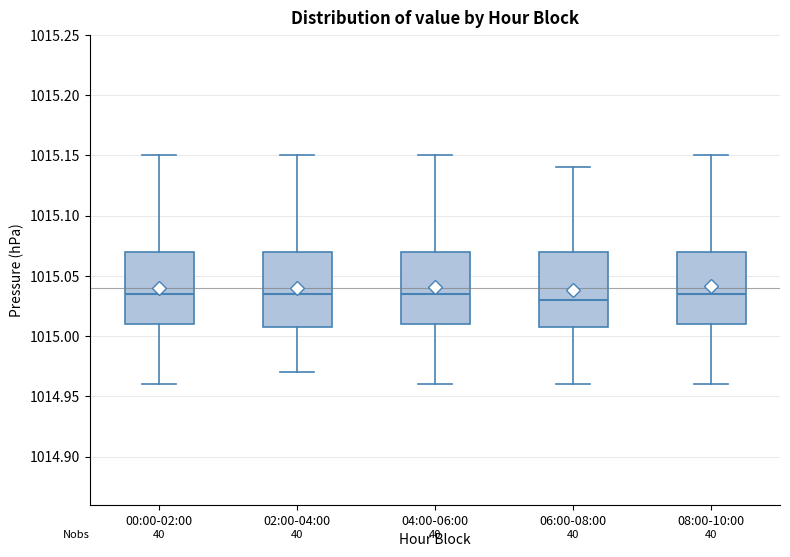

Reading left to right, read every box against the y-axis: the position of its median line, the range the box covers, and the ends of its whiskers. The values are not printed on the chart, so give them approximately, as read against the axis.

00:00-02:00: median 1015.035, box 1015.010 to 1015.070, whiskers 1014.960 to 1015.150
02:00-04:00: median 1015.035, box 1015.010 to 1015.070, whiskers 1014.970 to 1015.150
04:00-06:00: median 1015.035, box 1015.010 to 1015.070, whiskers 1014.960 to 1015.150
06:00-08:00: median 1015.030, box 1015.010 to 1015.070, whiskers 1014.960 to 1015.140
08:00-10:00: median 1015.035, box 1015.010 to 1015.070, whiskers 1014.960 to 1015.150